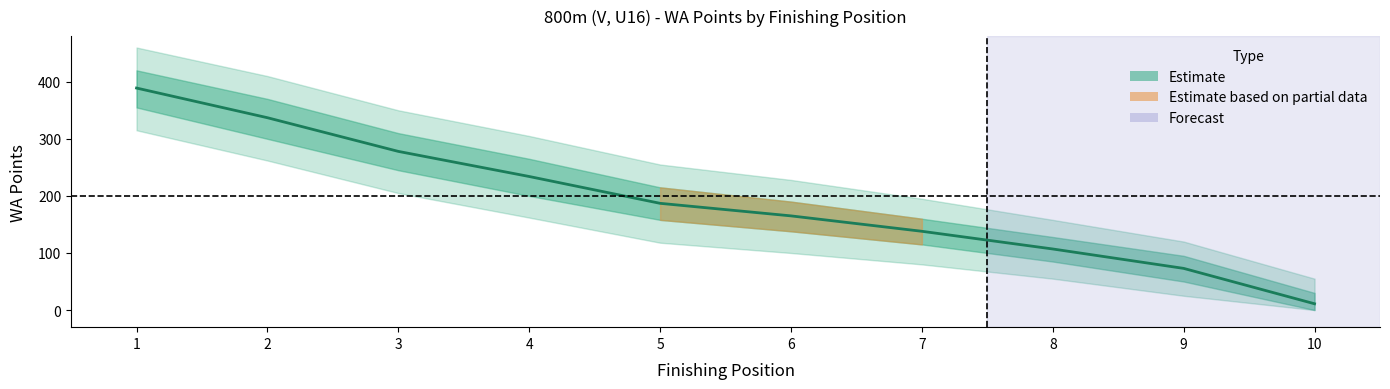

What value does the data have at 8, to the nearest 5?

105